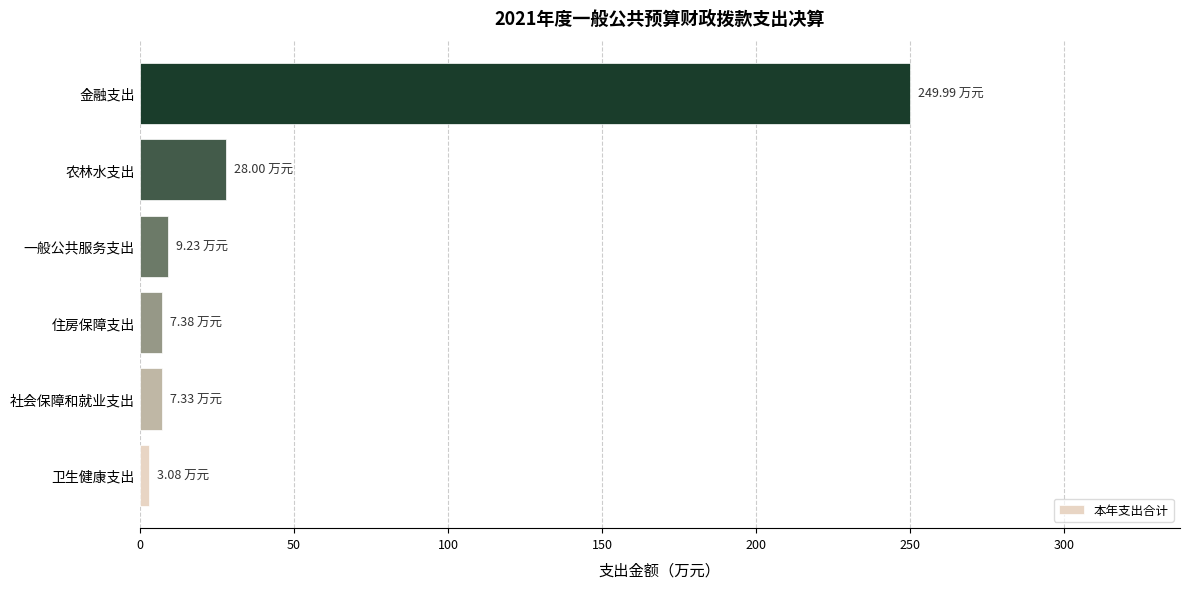

Between 金融支出 and 农林水支出, which is larger?

金融支出